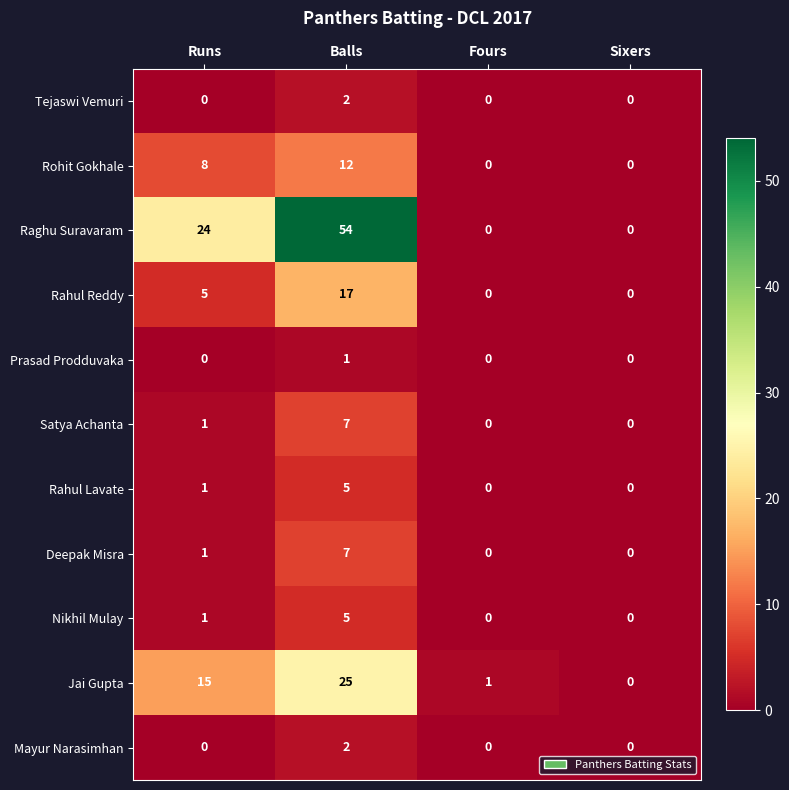

Between Runs and Balls, which series saw the biggest shift?

Raghu Suravaram